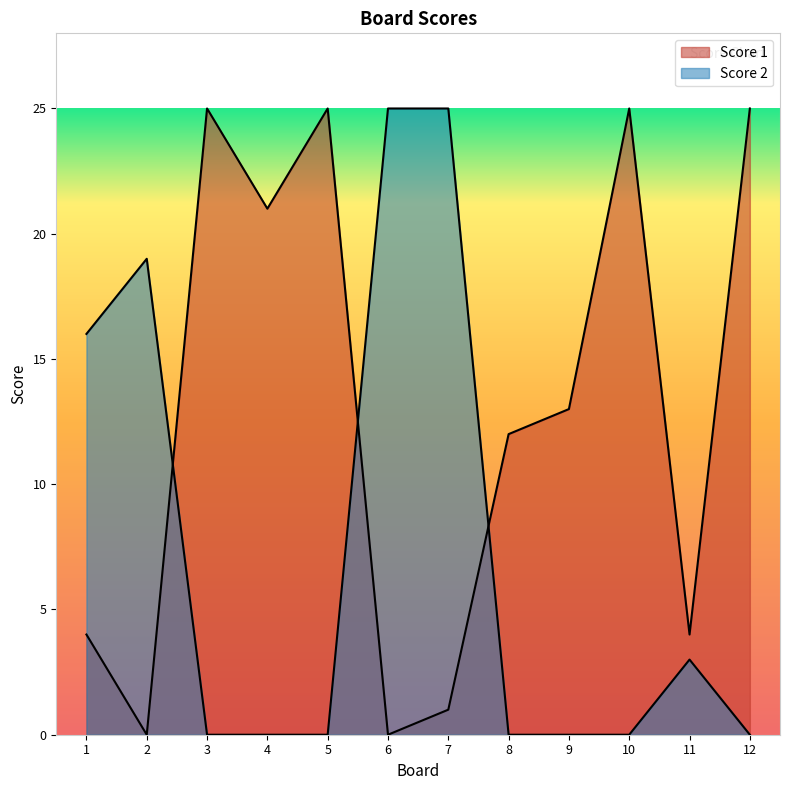

True or false: Score 1 has a value of 8 at 4.

False